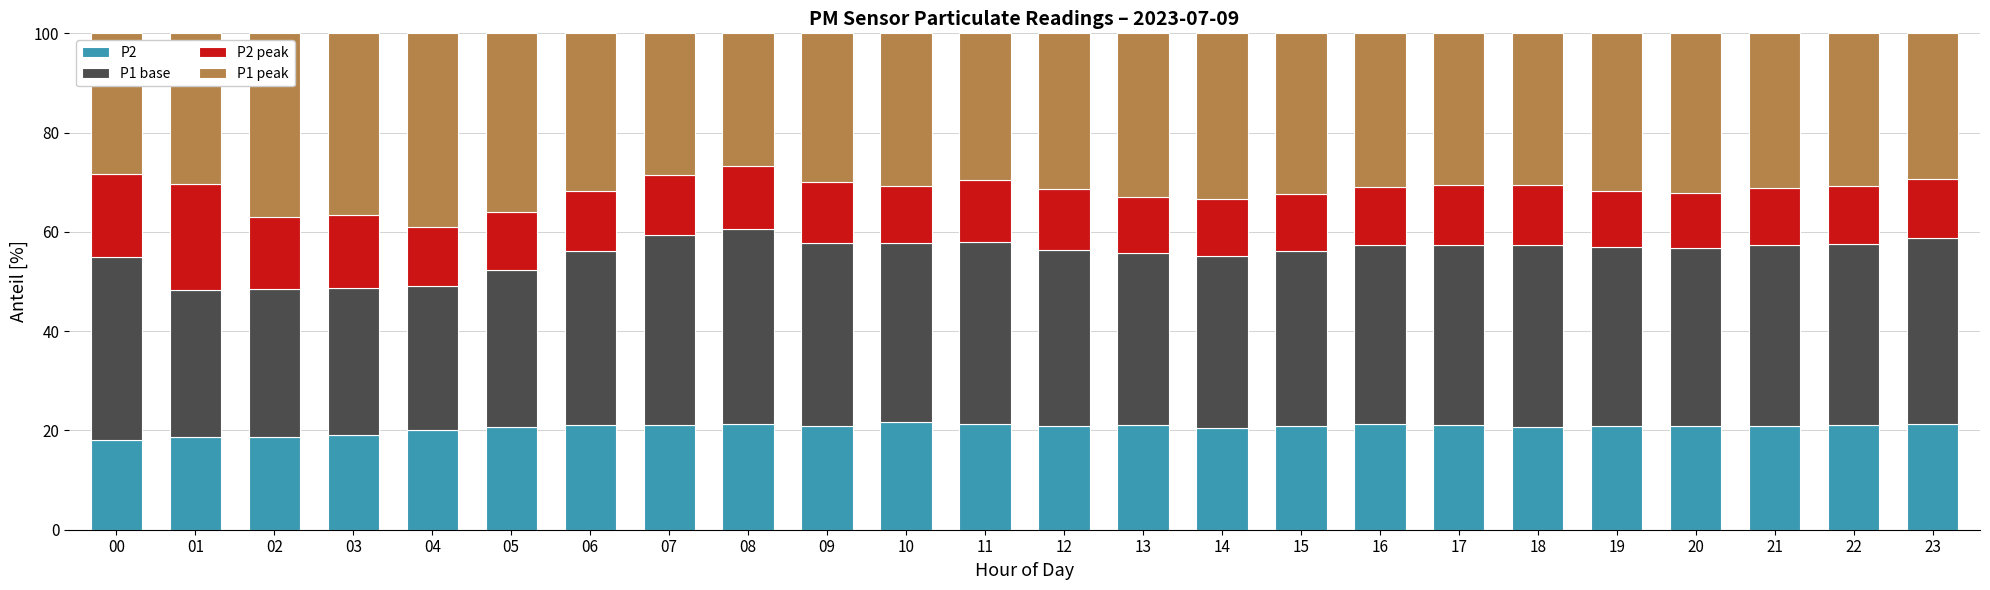

What is the sum of the P2 values at 04 and 03?

39.3